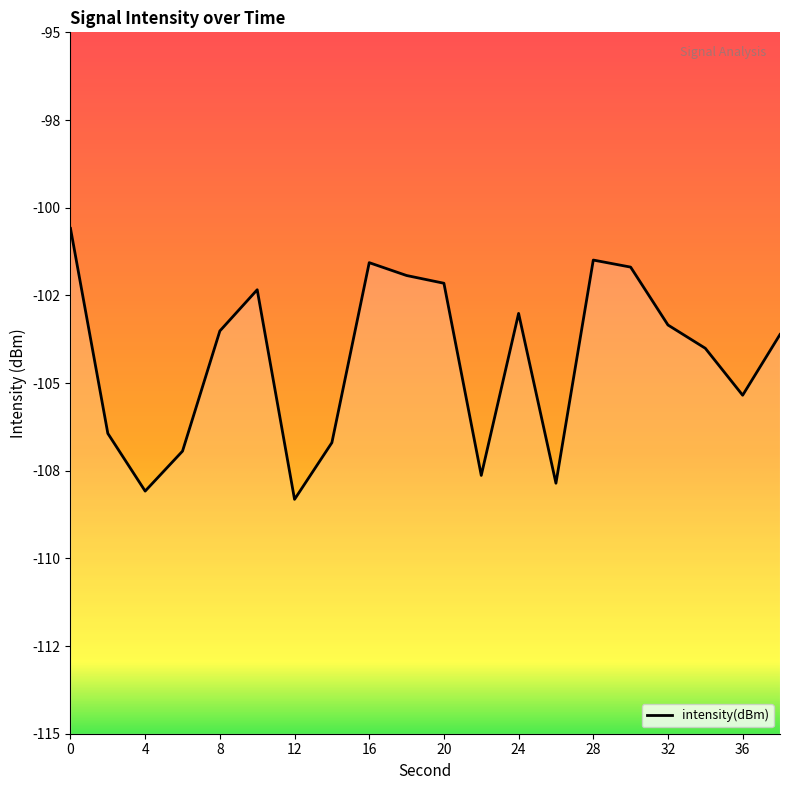

What is the greatest value displayed?

-100.6